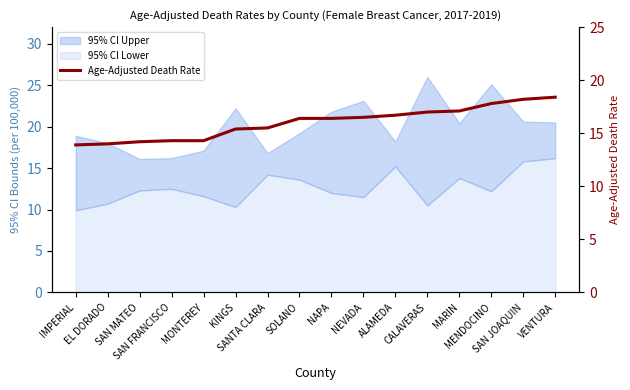

What is the change in value from SAN FRANCISCO to SANTA CLARA?

+1.2